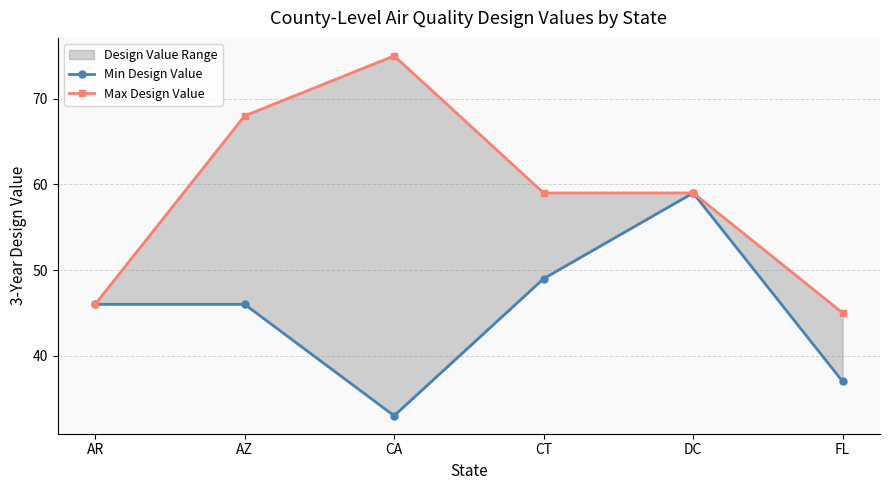

How many series are shown in this chart?

2